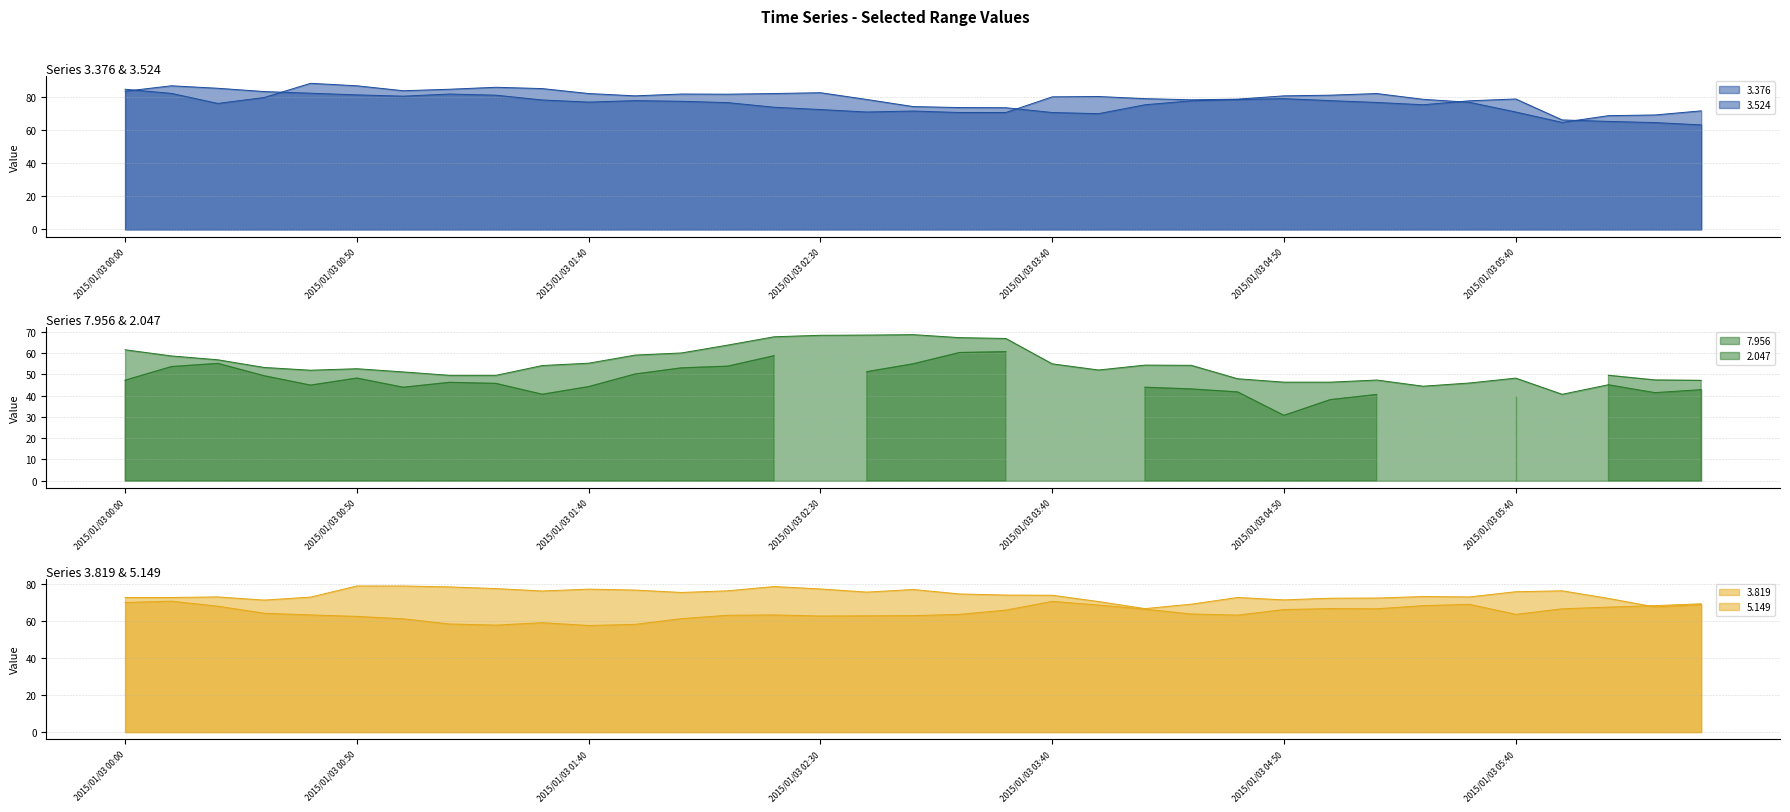

How many interior local valleys does the 3.524 series have?

5